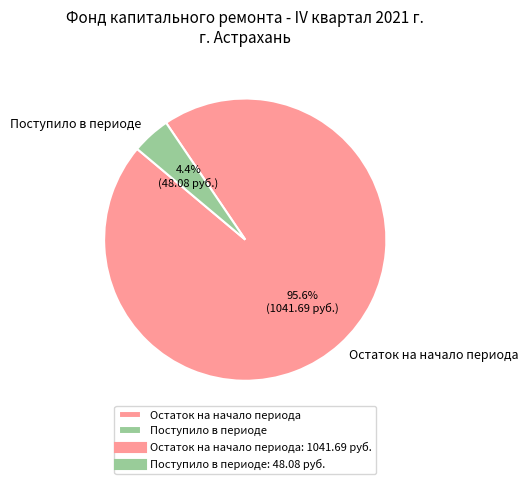

What is the smallest slice in the pie chart?

Поступило в периоде